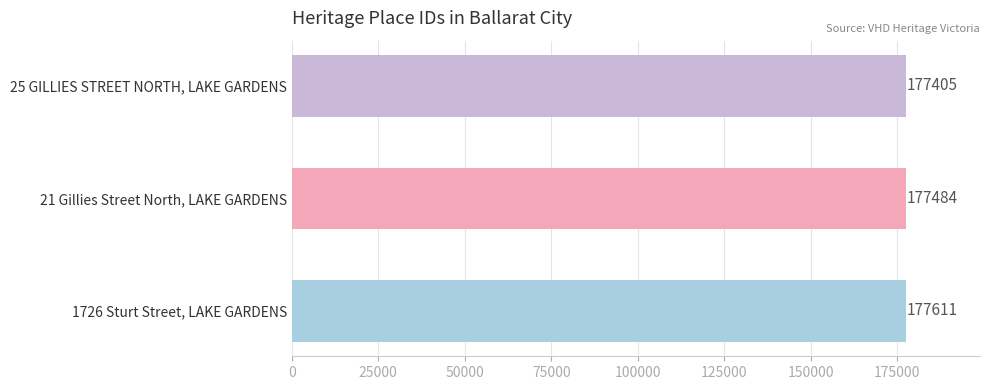

What position from the top is 1726 Sturt Street, LAKE GARDENS?

3